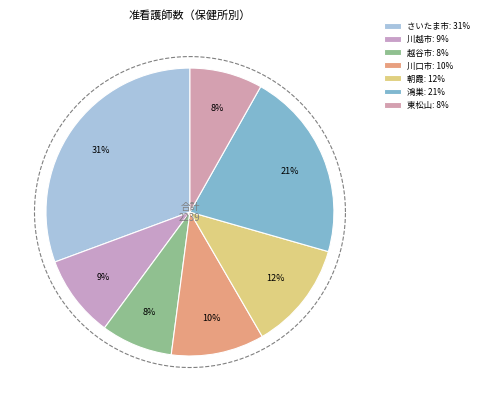

What is the change in value from 鴻巣保健所 to 東松山保健所?

-293